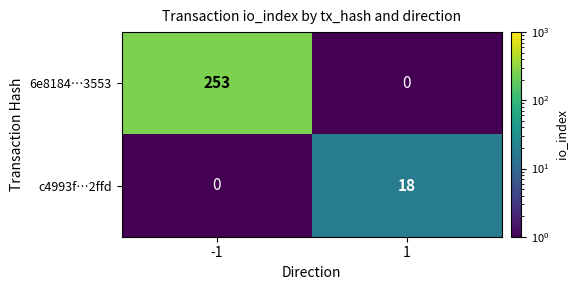

Which category has the highest value across all series?

-1